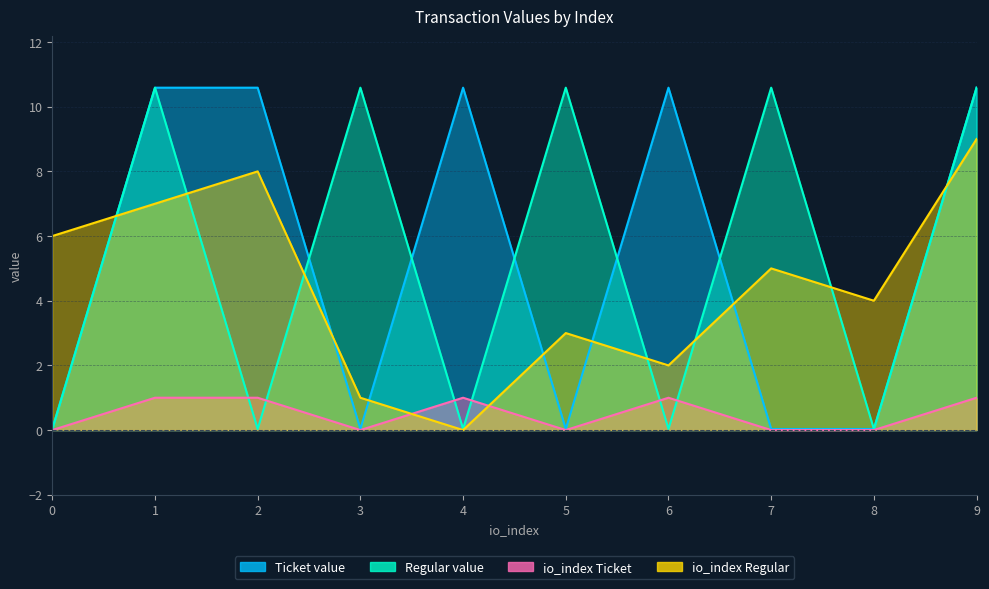

What is the value of the Regular value point at the 4th from the left?

10.6